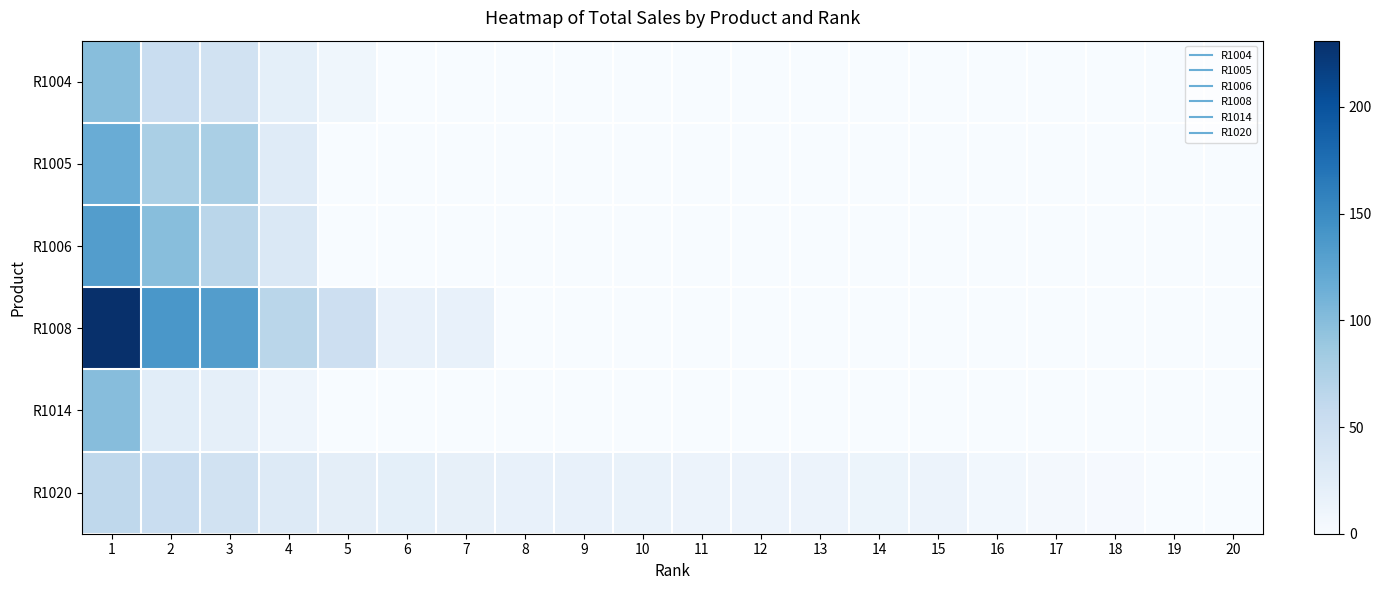

What is the spread (max minus min) of values at 8?

18.0